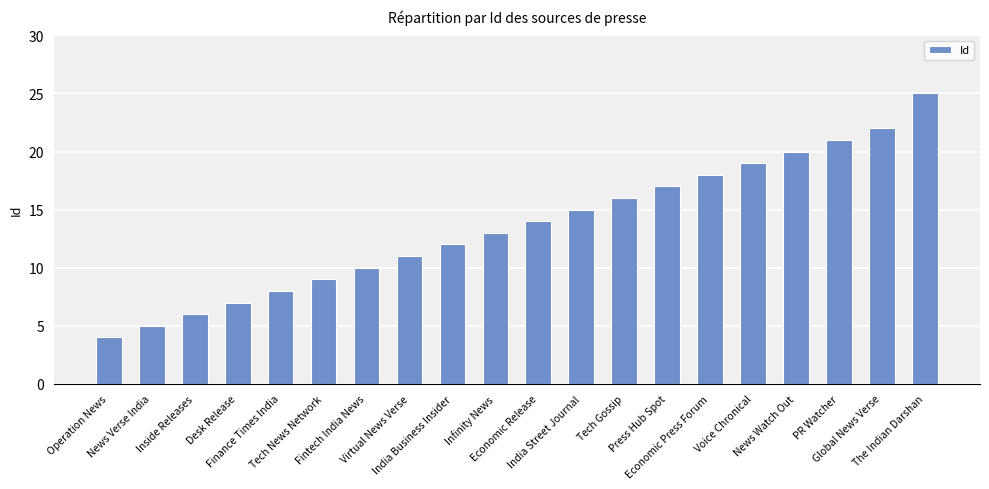

What is the sum of the values at Tech News Network and India Business Insider?

21